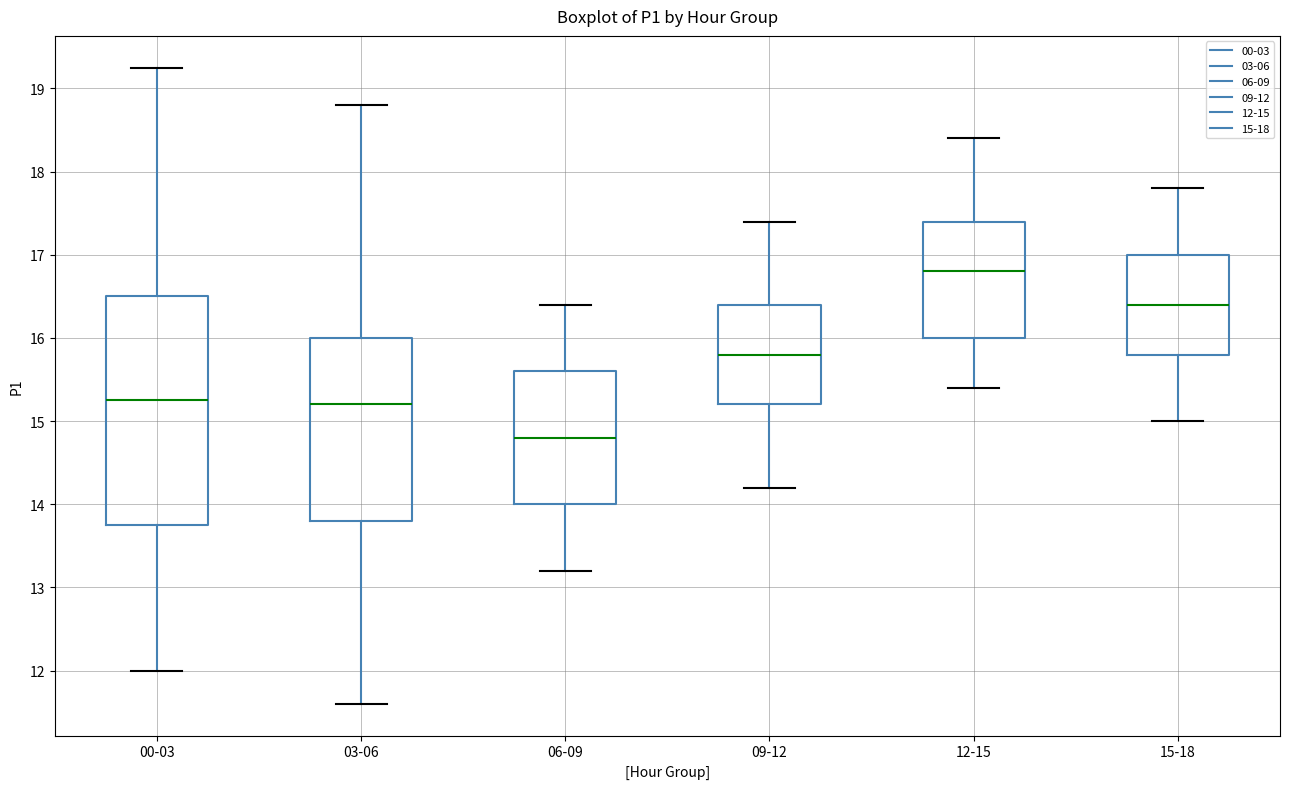

Comparing the boxes themselves (not the whiskers), which one is the tallest?

00-03